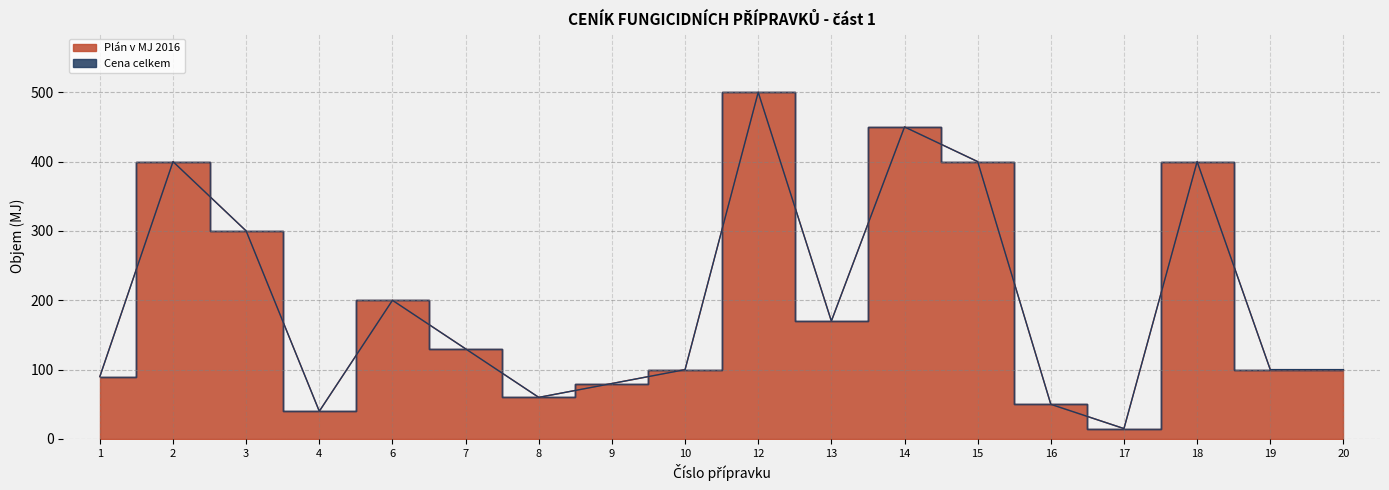

Read the value at 4.

40